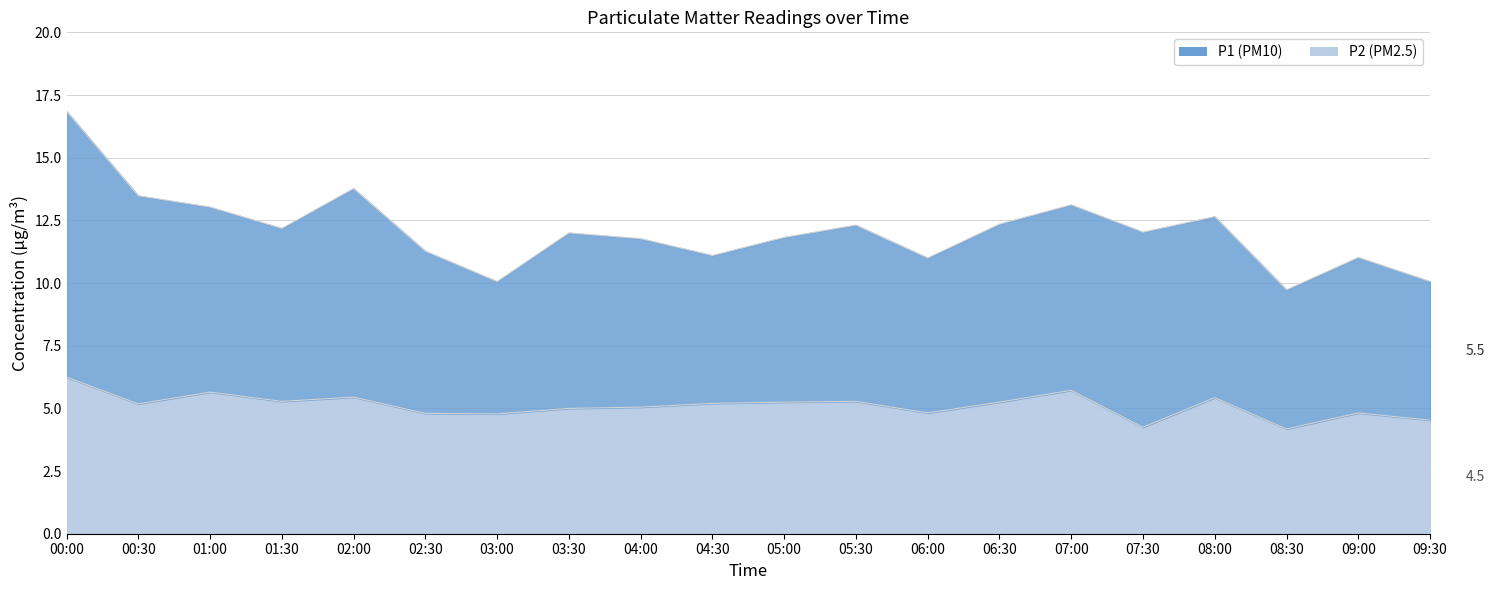

Which has a higher value, 09:30 or 08:30?

09:30